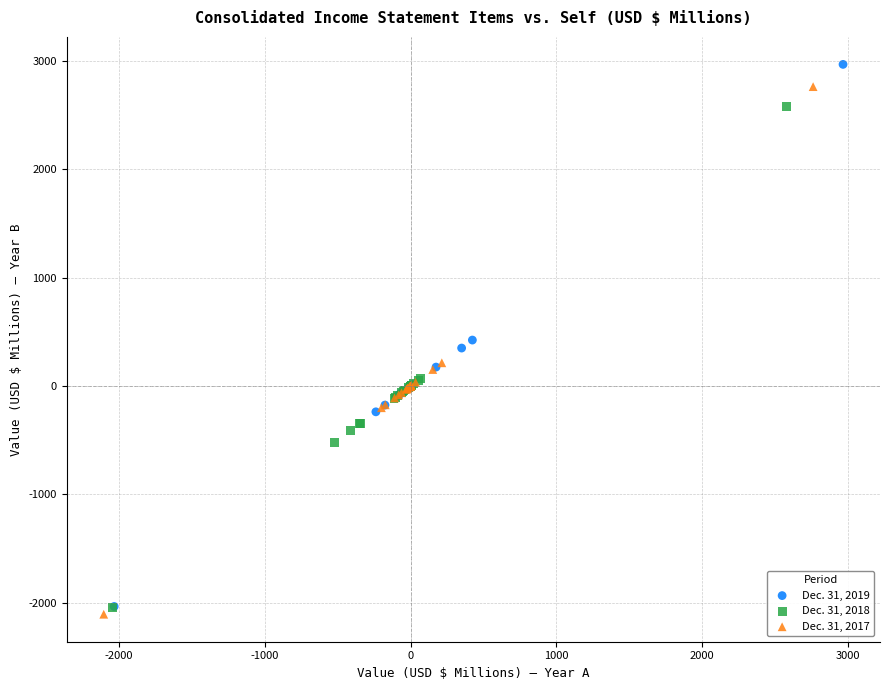

Which series contains the highest Y value?

Dec. 31, 2019